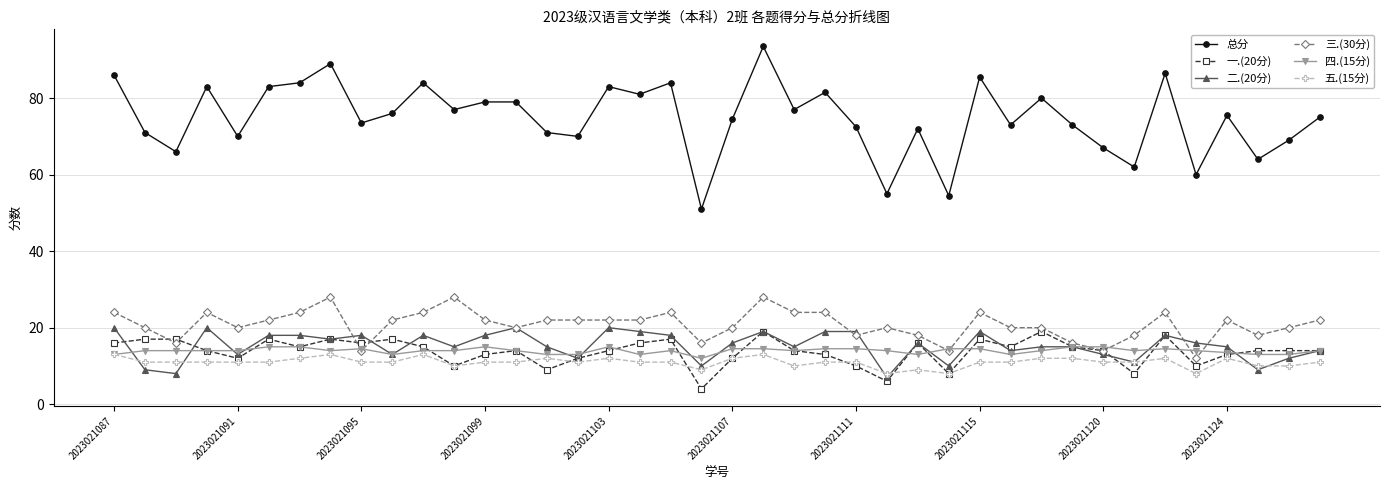

True or false: 三.(30分) and 五.(15分) intersect in this chart.

False